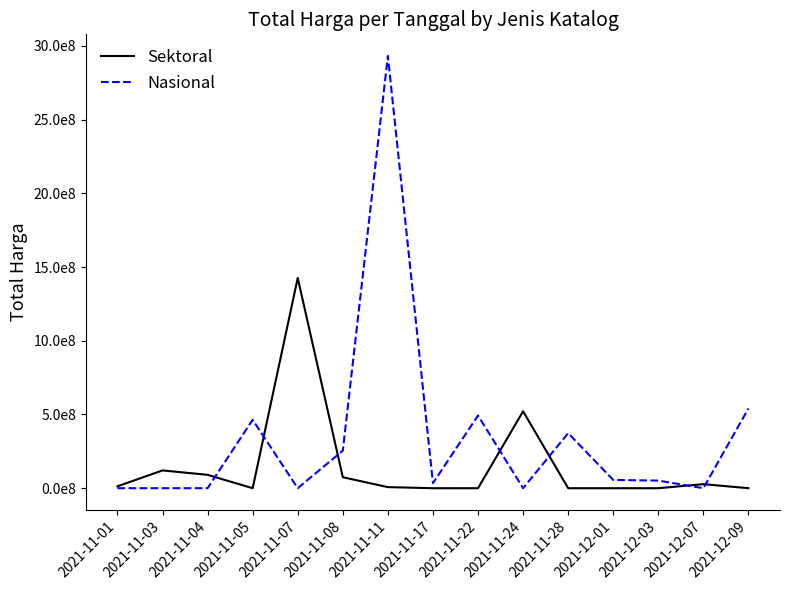

Is it true that Sektoral equals 0 at 2021-11-22?

True